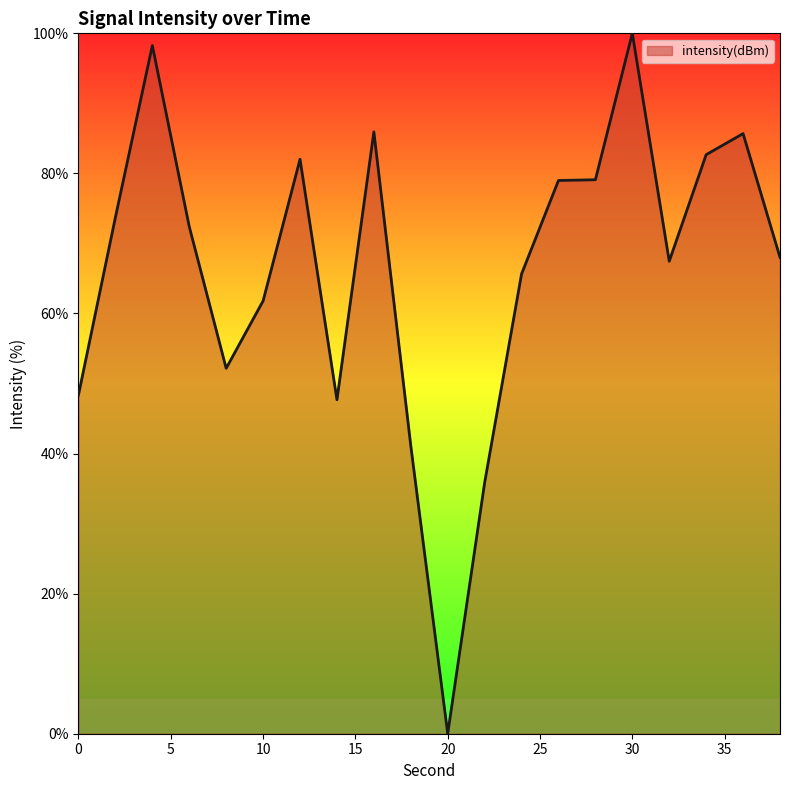

What is the greatest value displayed?

100.0